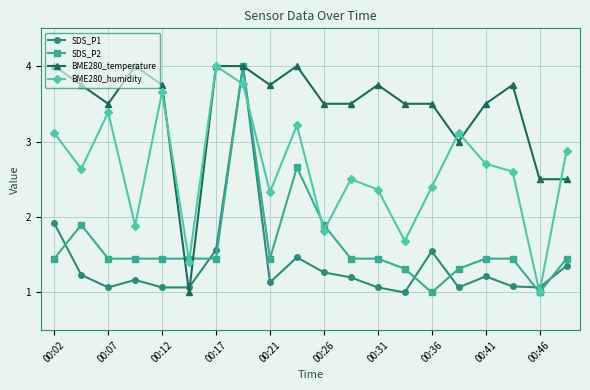

Which series has the largest total across all categories?

BME280_temperature